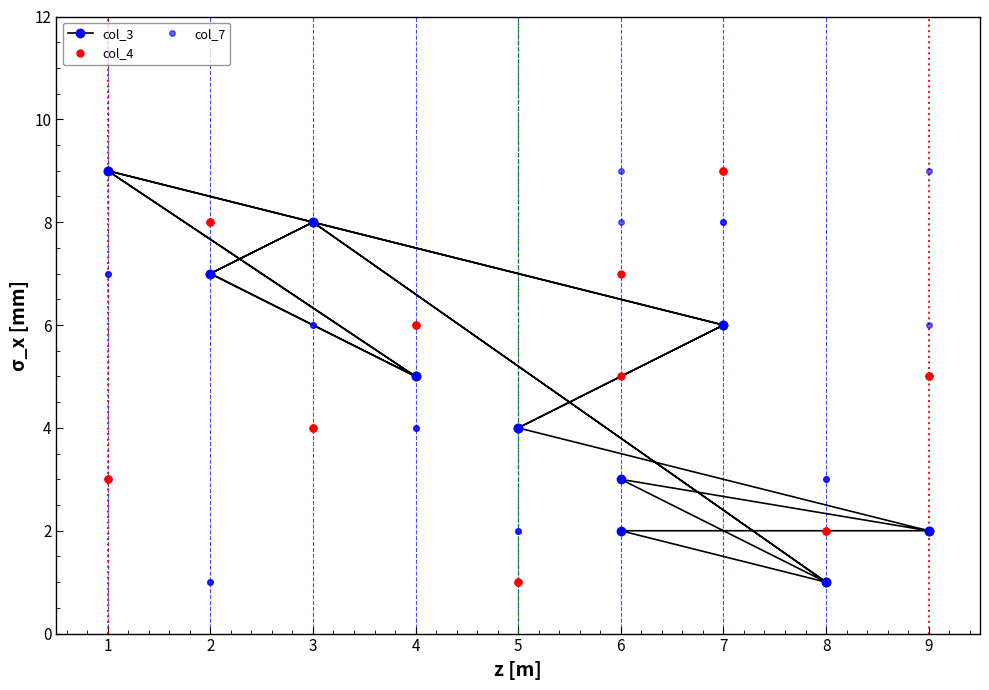

Between 14 and 15, which series saw the biggest shift?

col_3